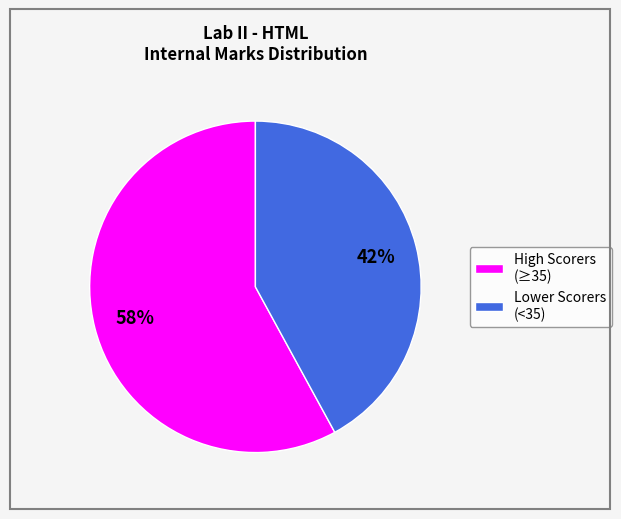

Which slice is the smallest?

Lower Scorers (<35)